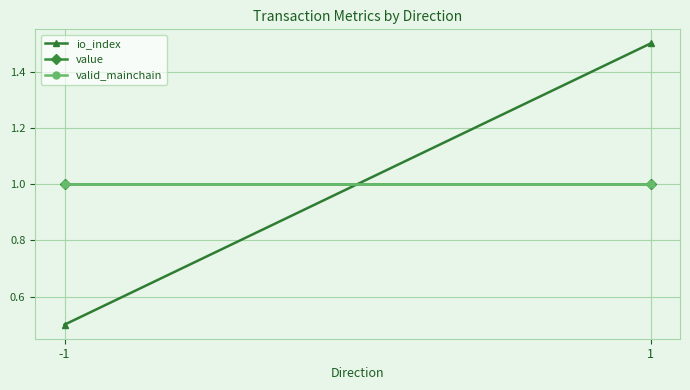

At which category is the sum across all series the highest?

1